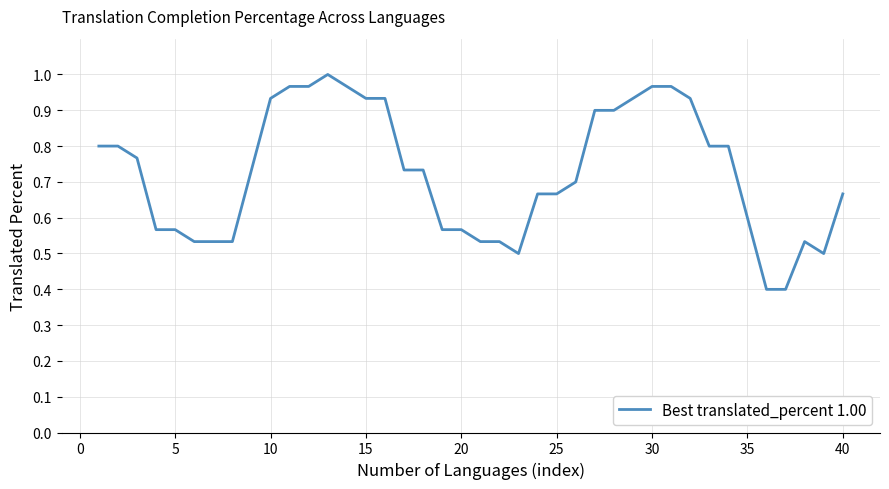

How many lines are shown in the chart?

1